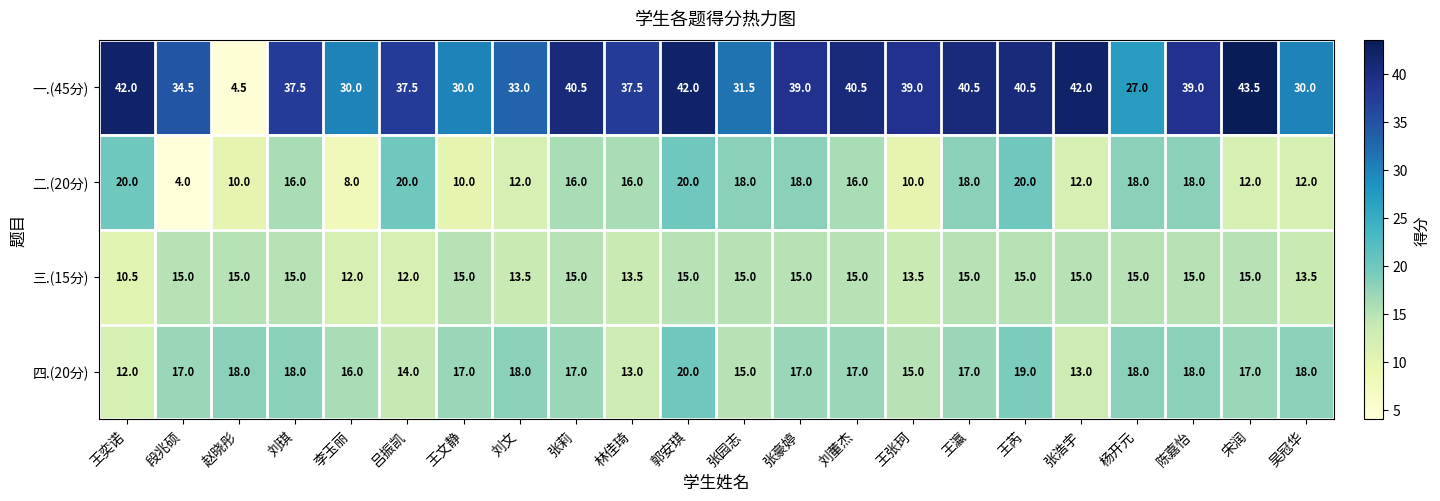

What is the difference between the highest and lowest values at 张浩宇?

30.0